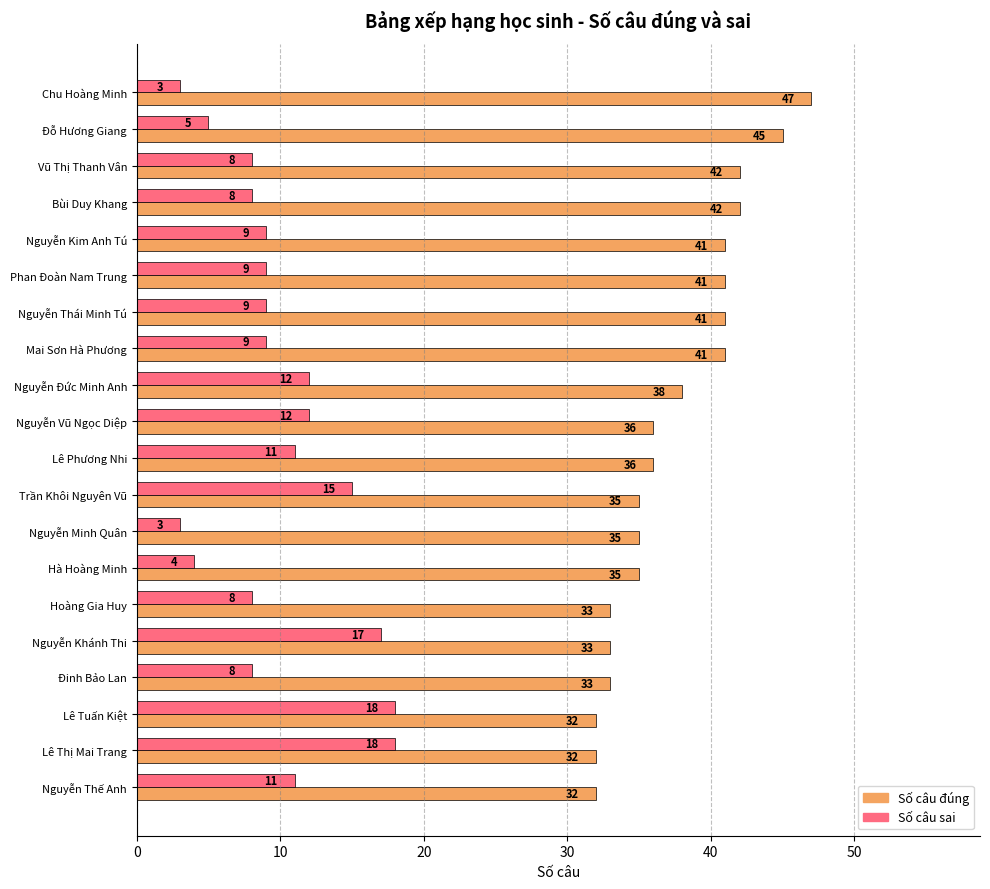

What is the spread (max minus min) of values at Bùi Duy Khang?

34